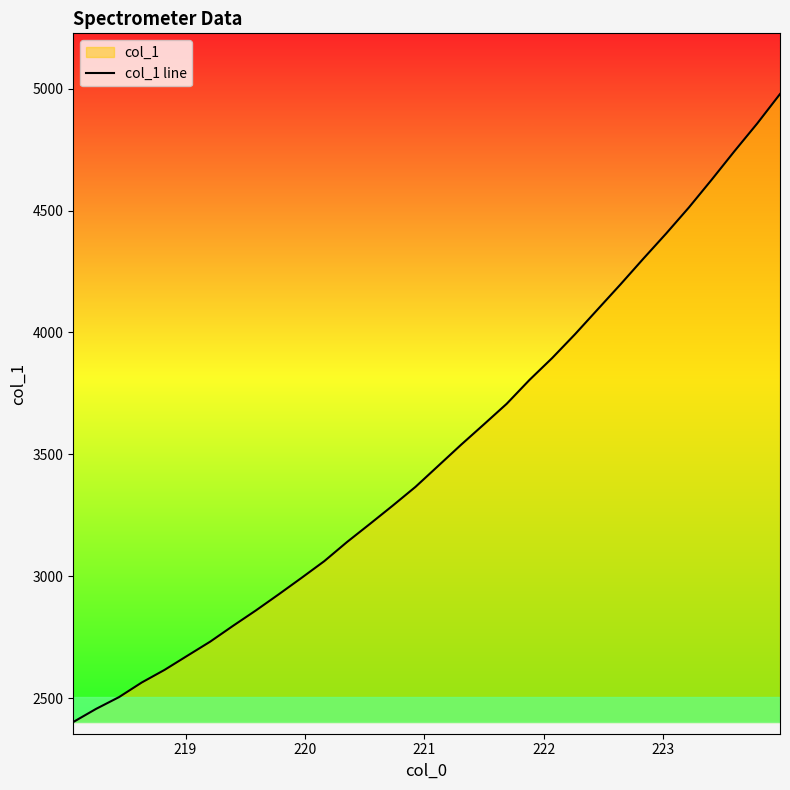

What is the maximum value shown in the chart?

4977.5